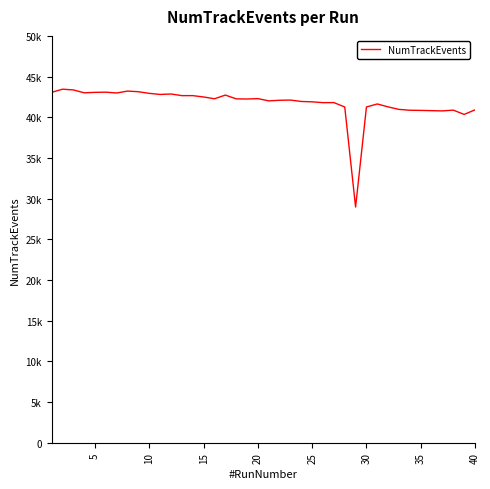

What is the value of the 22nd point from the left?

42088